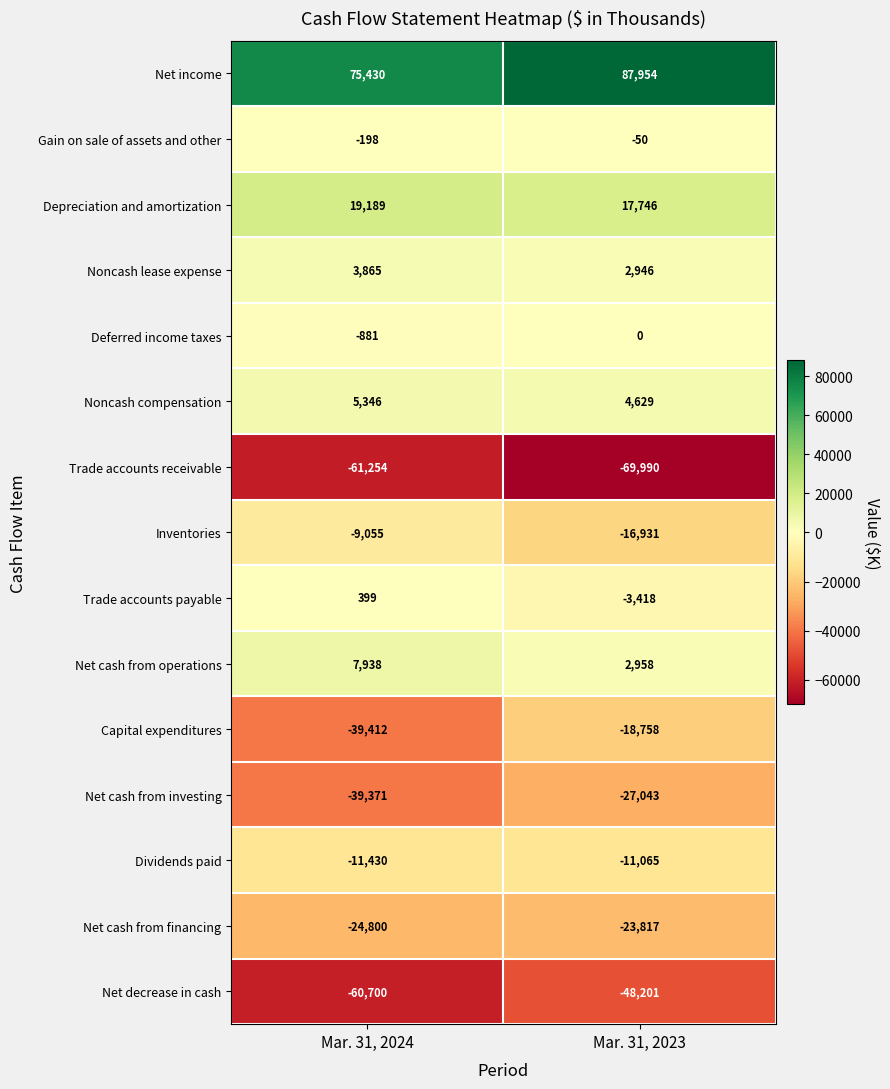

What is the spread (max minus min) of values at Mar. 31, 2024?

136684